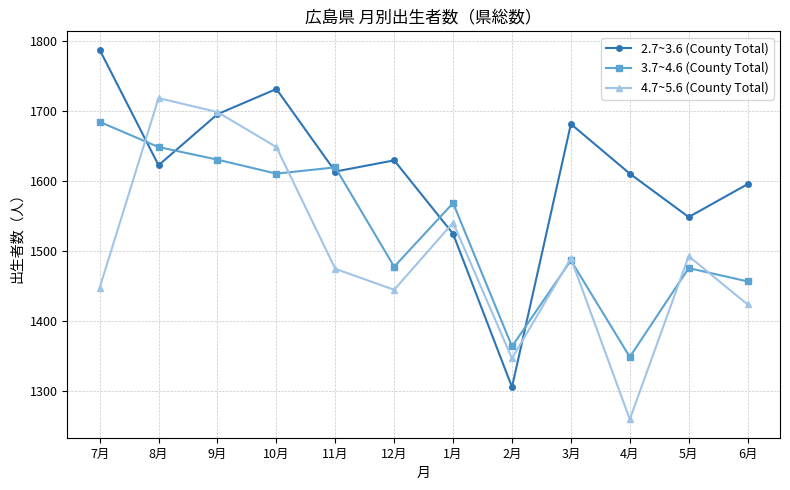

How many interior local peaks does the 4.7~5.6 (County Total) series have?

4